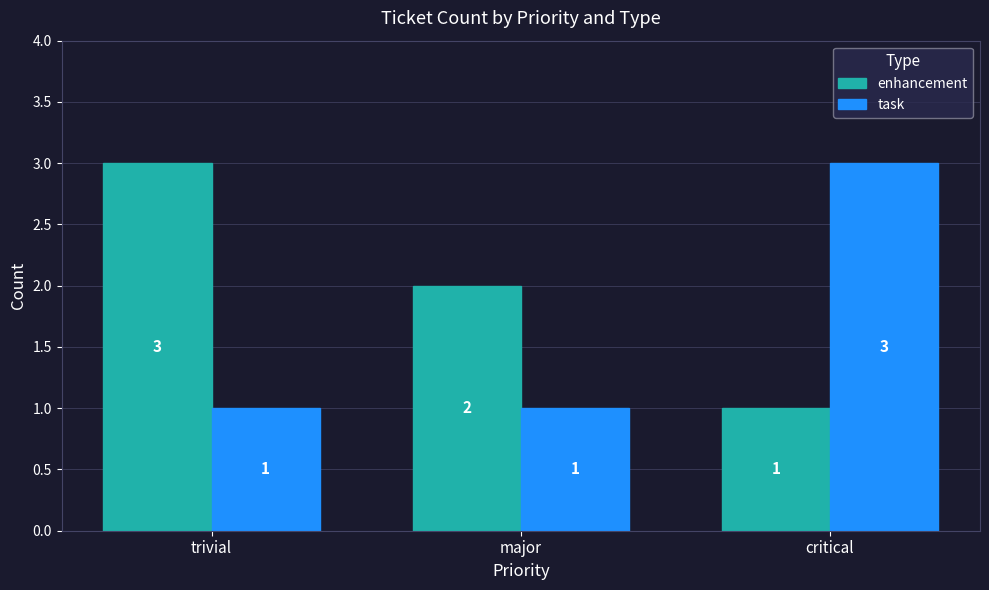

Rank the series at critical from highest to lowest value.

task, enhancement